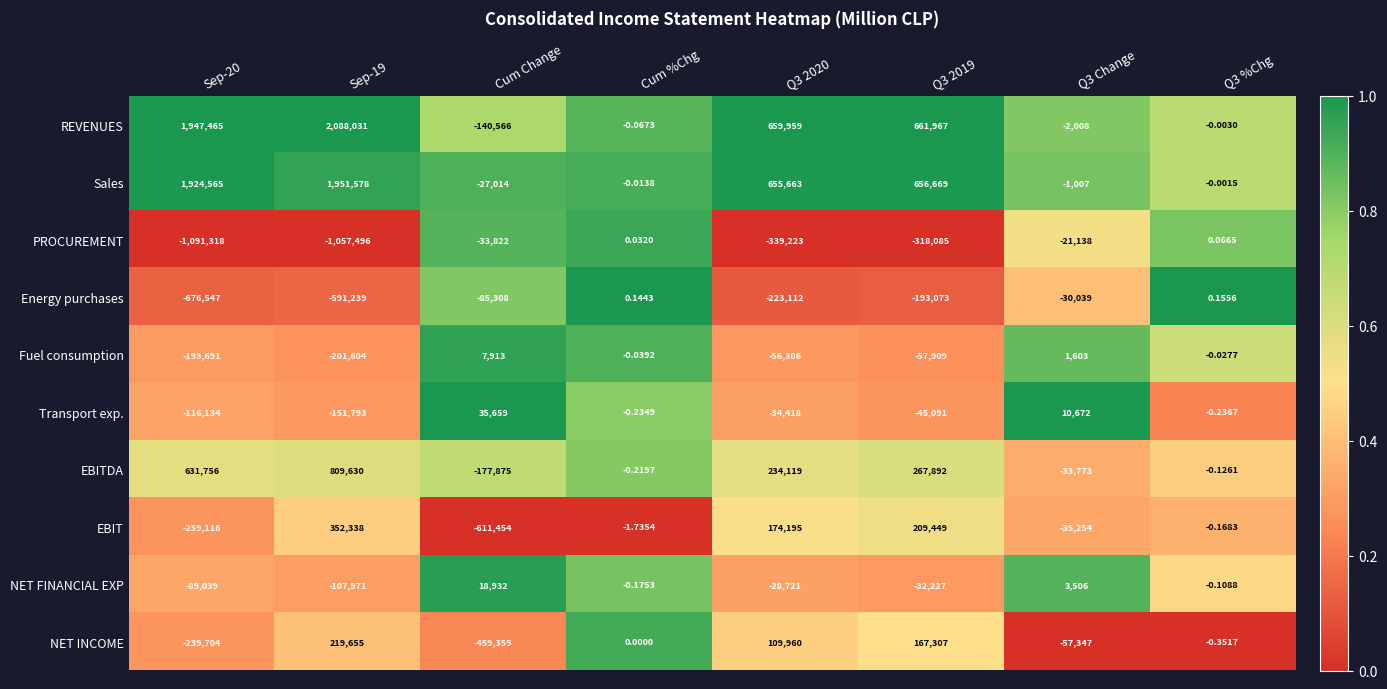

Rank the series at Q3 2019 from lowest to highest value.

PROCUREMENT, Energy purchases, Fuel consumption, Transport exp., NET FINANCIAL EXP, NET INCOME, EBIT, EBITDA, Sales, REVENUES